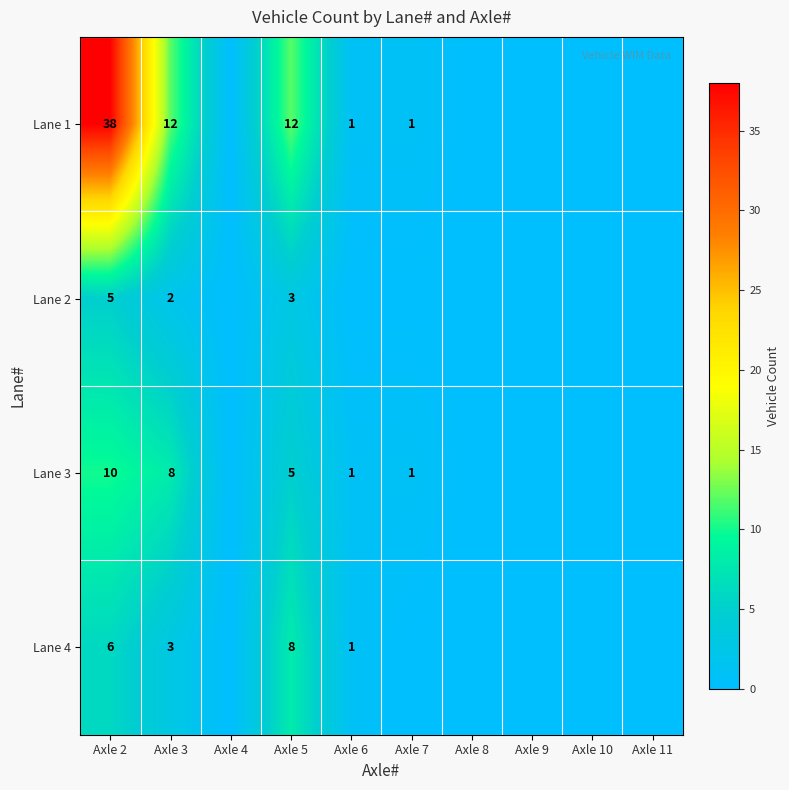

What is the total value across all series at Axle 3?

25